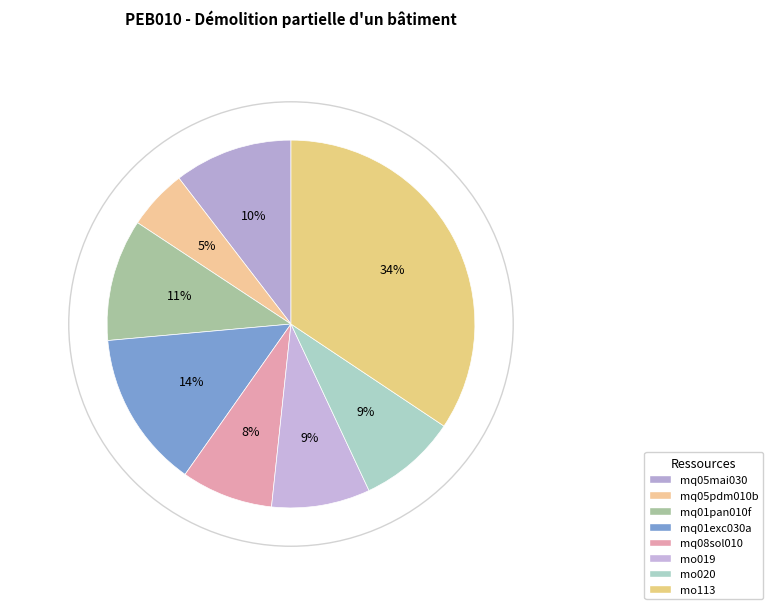

Count the number of slices in the pie.

8